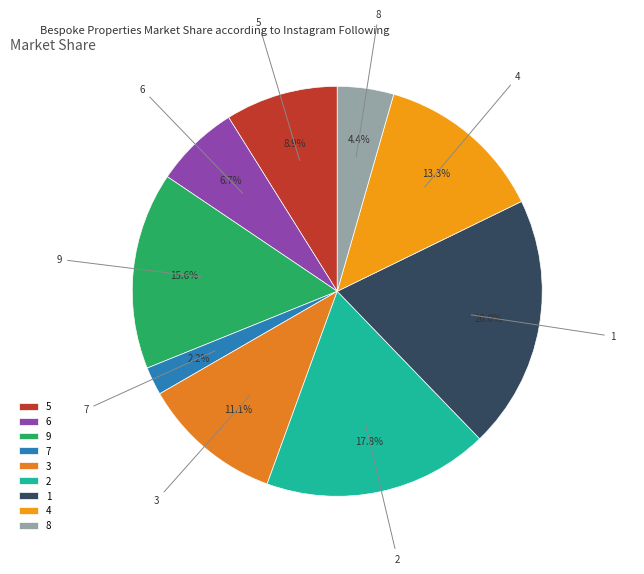

What is the total percentage of 9 and 7?

17.8%